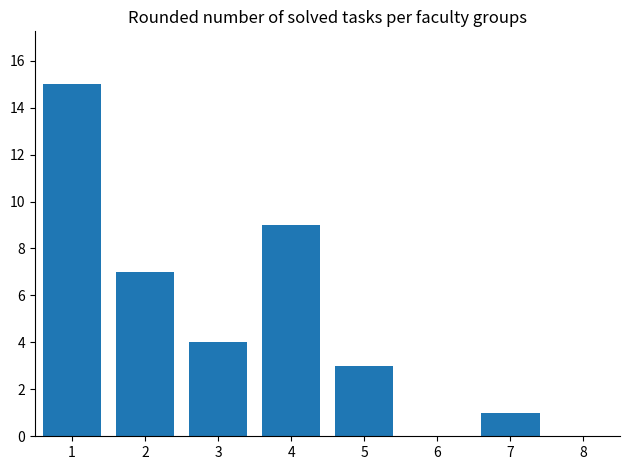

What is the sum of the values at 2 and 4?

16